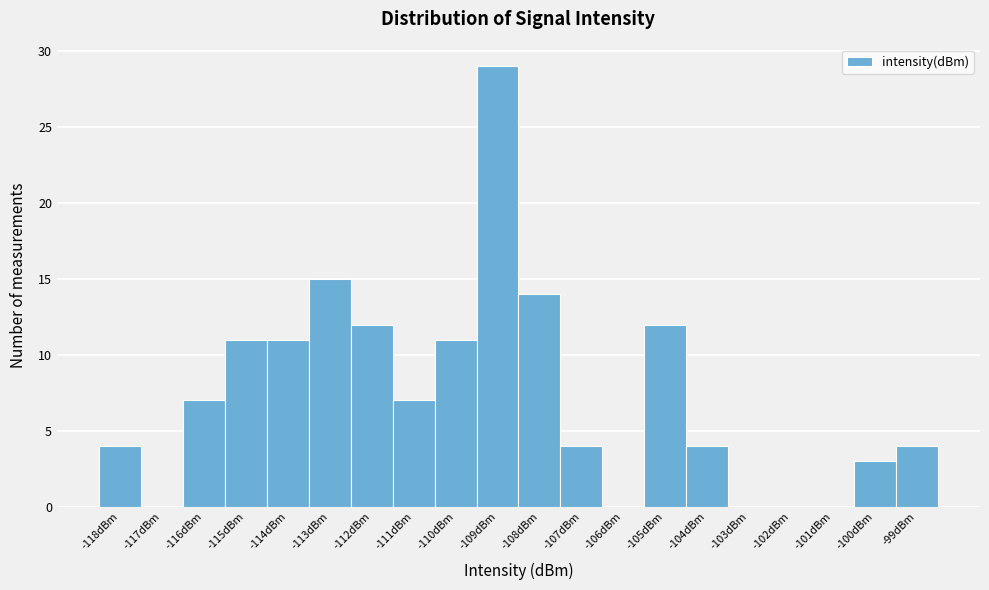

Reading left to right, transcribe all the data shown in this chart.

-118dBm=4	-117dBm=0	-116dBm=7	-115dBm=11	-114dBm=11	-113dBm=15	-112dBm=12	-111dBm=7	-110dBm=11	-109dBm=29	-108dBm=14	-107dBm=4	-106dBm=0	-105dBm=12	-104dBm=4	-103dBm=0	-102dBm=0	-101dBm=0	-100dBm=3	-99dBm=4